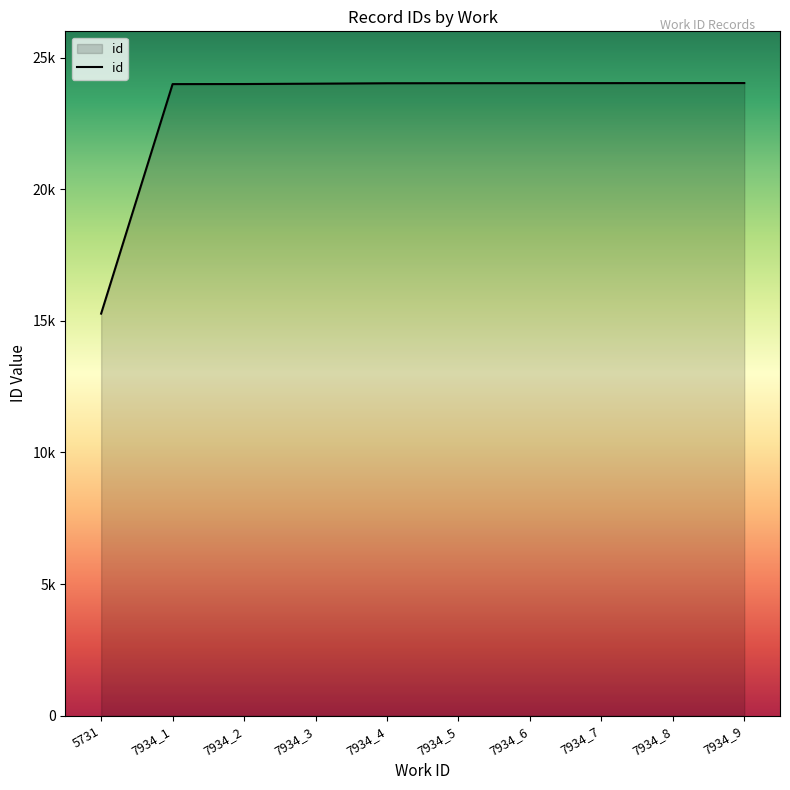

Does the chart have visible grid lines?

No